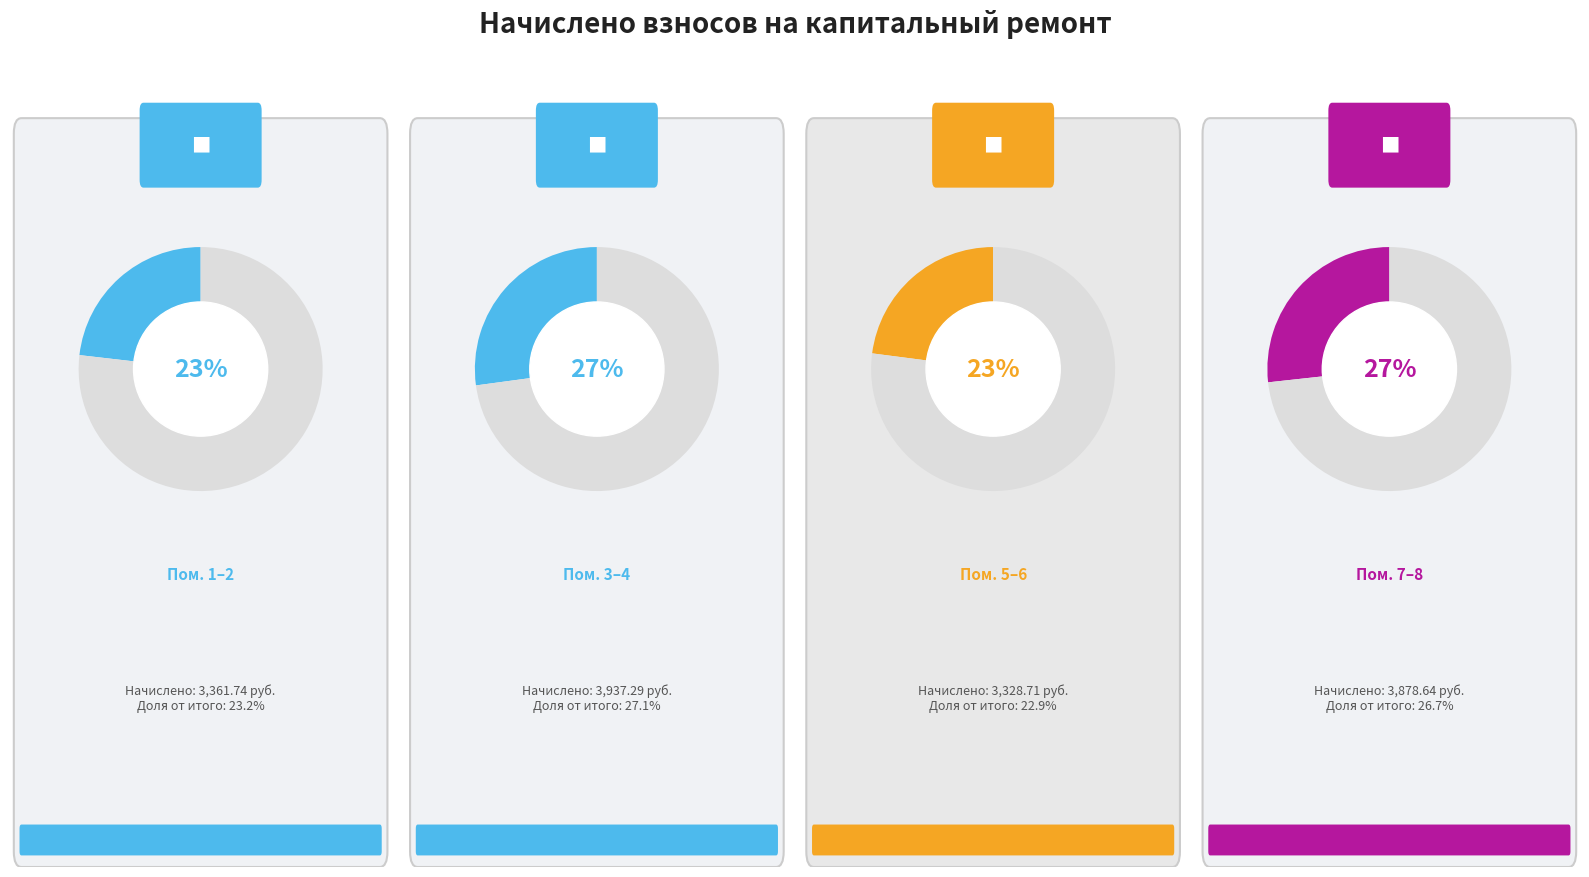

How many segments does this pie chart have?

8